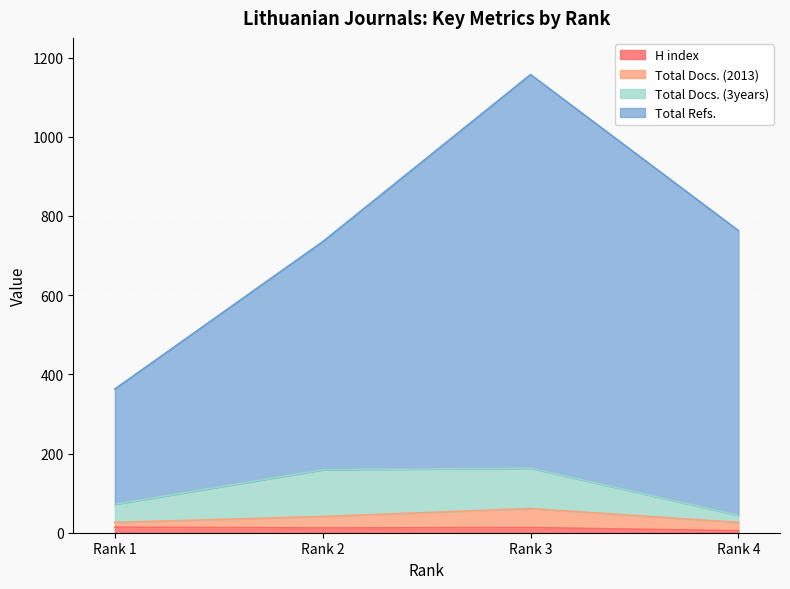

Rank the categories by H index value from highest to lowest.

Rank 1, Rank 3, Rank 2, Rank 4